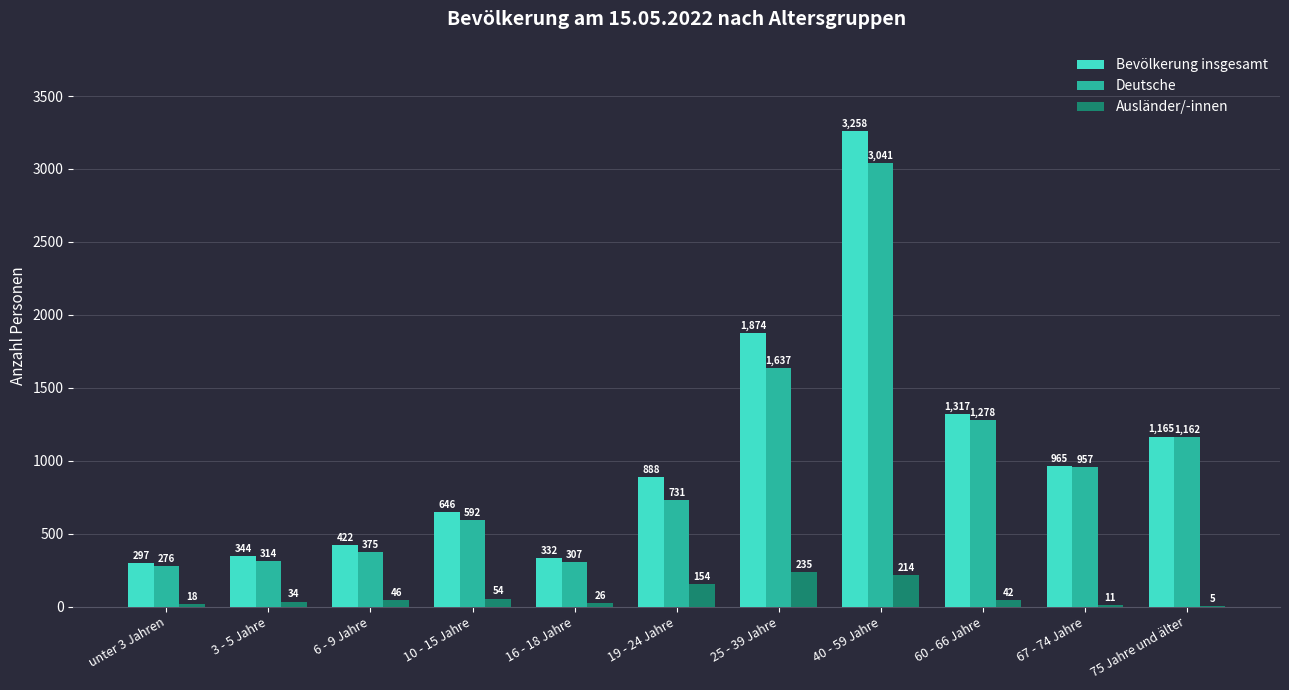

Read the Deutsche value at unter 3 Jahren, to the nearest 50.

300